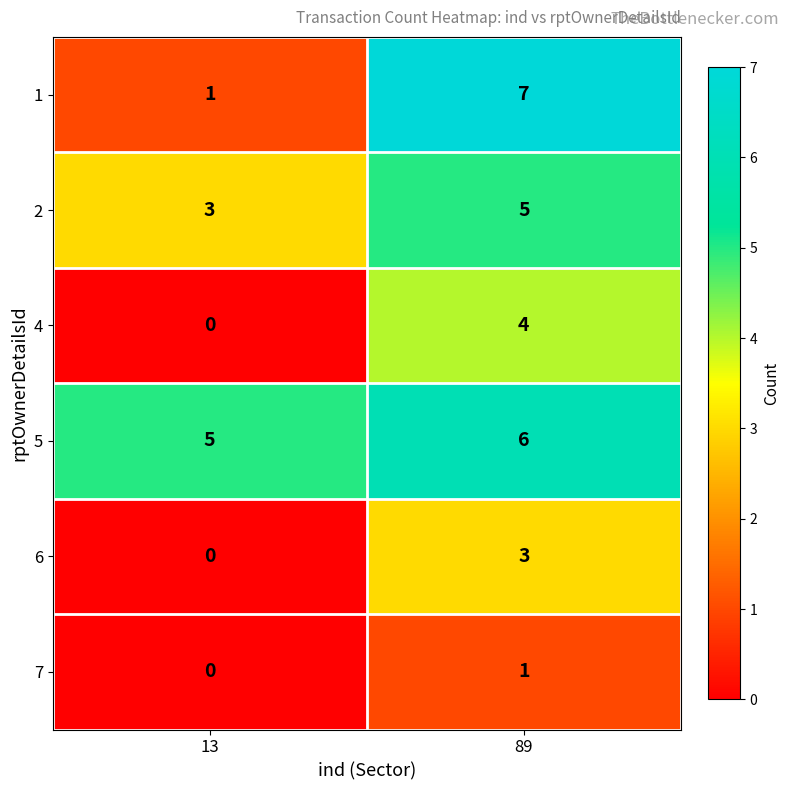

At which category does the chart reach its peak across all series?

89